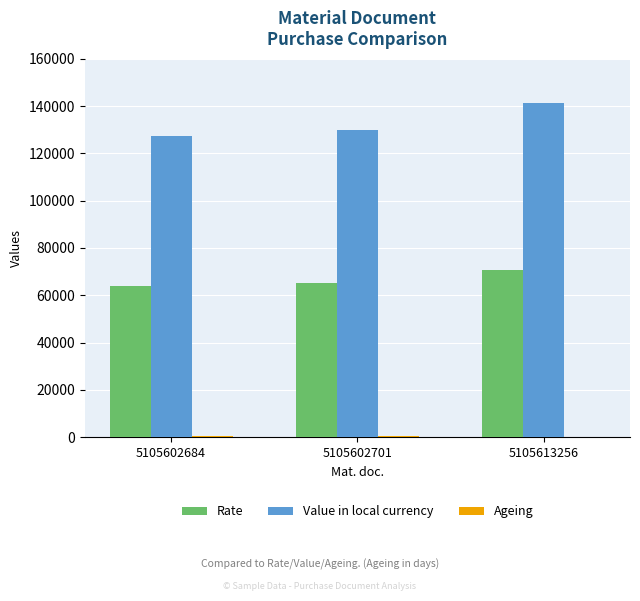

Where is Rate nearest to the value 67224?

5105602701